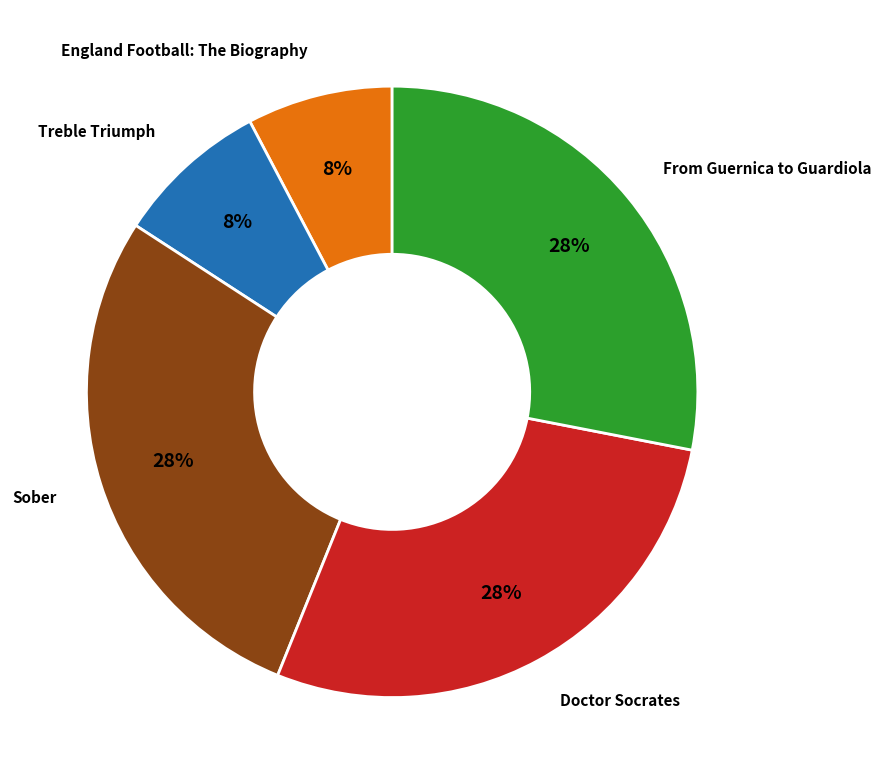

Which has a higher value, England Football: The Biography or Sober?

Sober